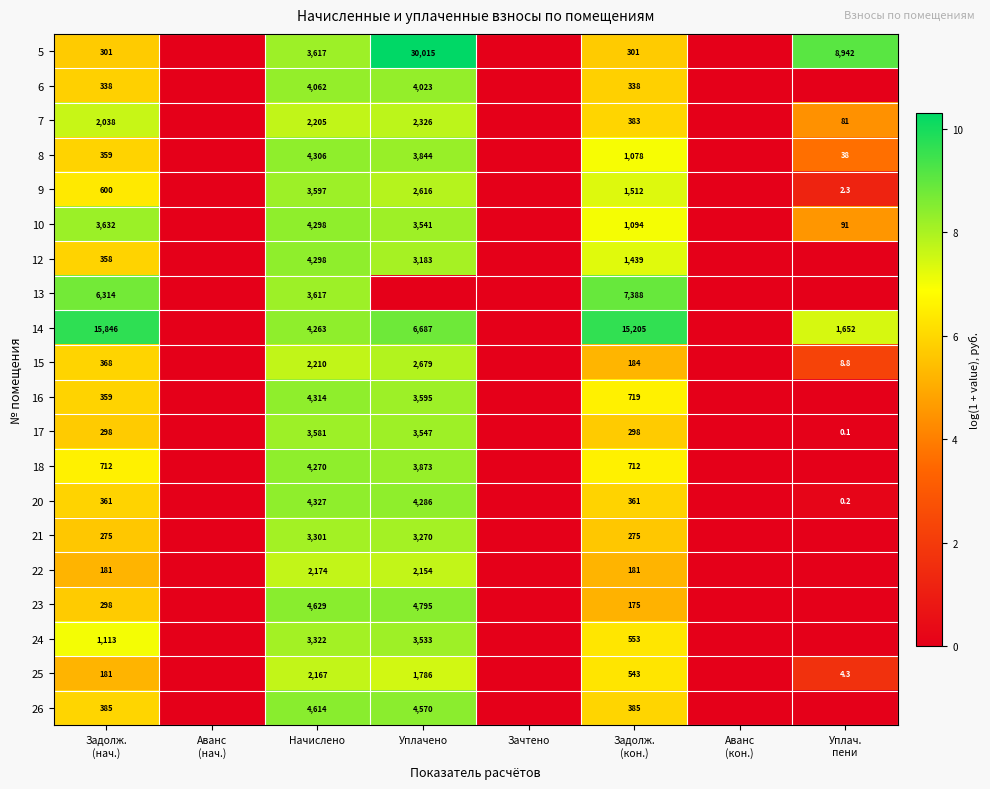

True or false: 13 has a value of 3617.0 at Начислено.

True